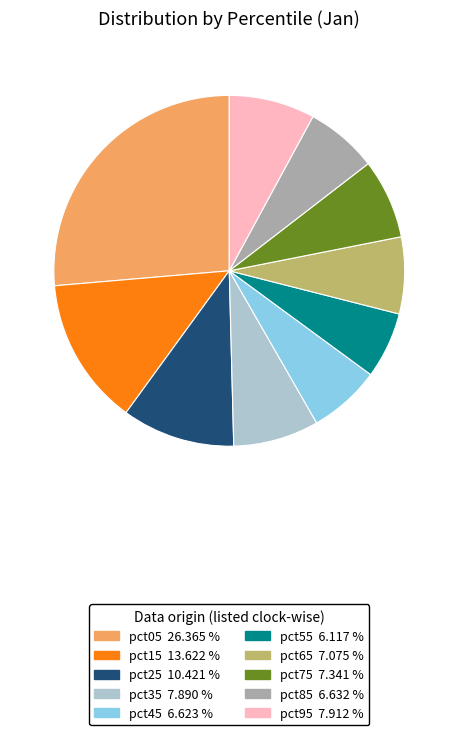

Which category has the biggest portion of the pie?

pct05